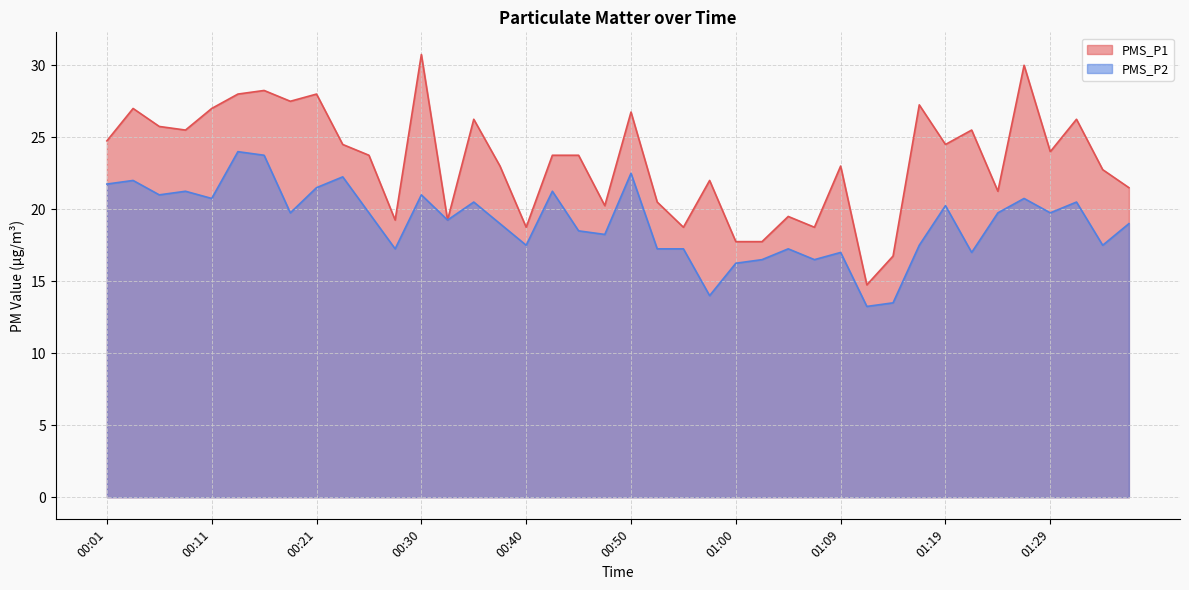

What is the spread (max minus min) of values at 00:28?

2.0